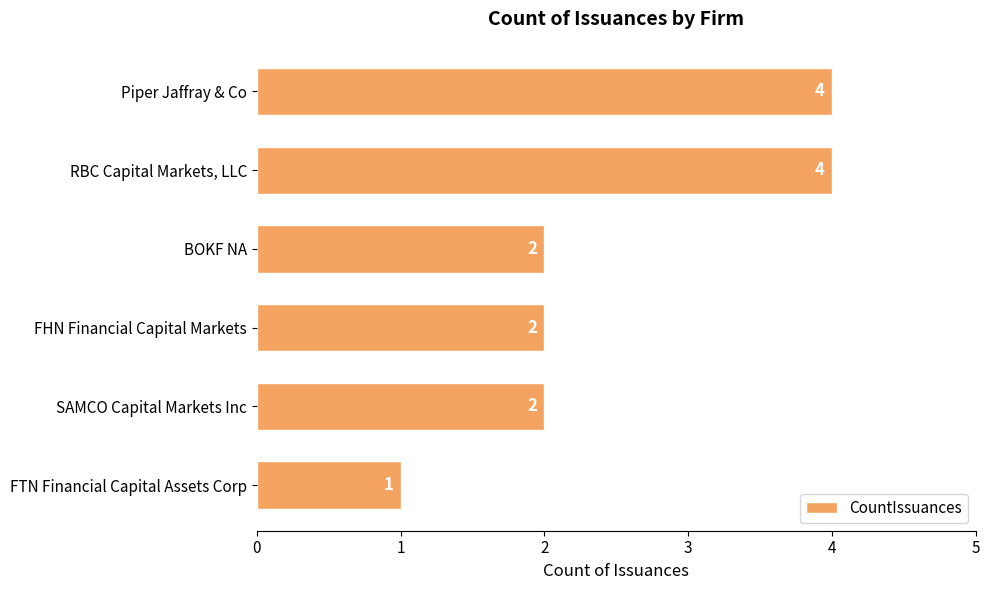

How many bars are there in total?

6